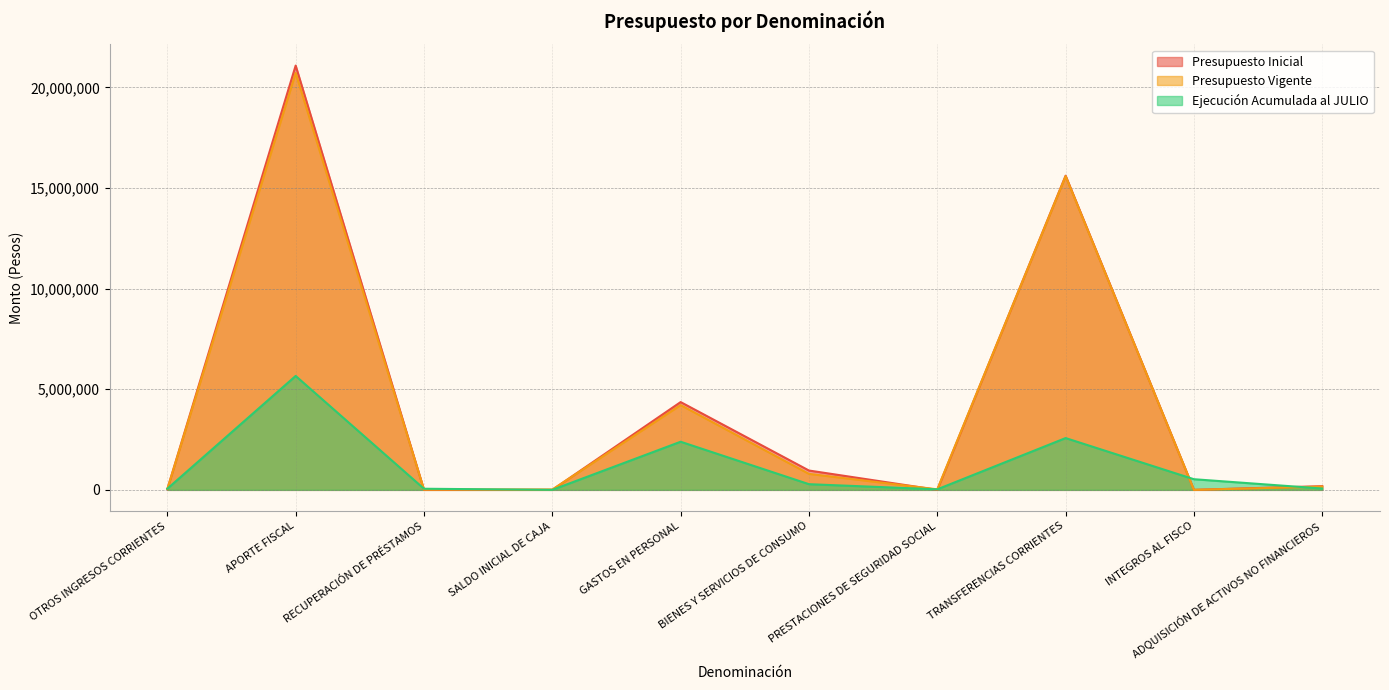

How many values in the Presupuesto Vigente series are below 162987?

5